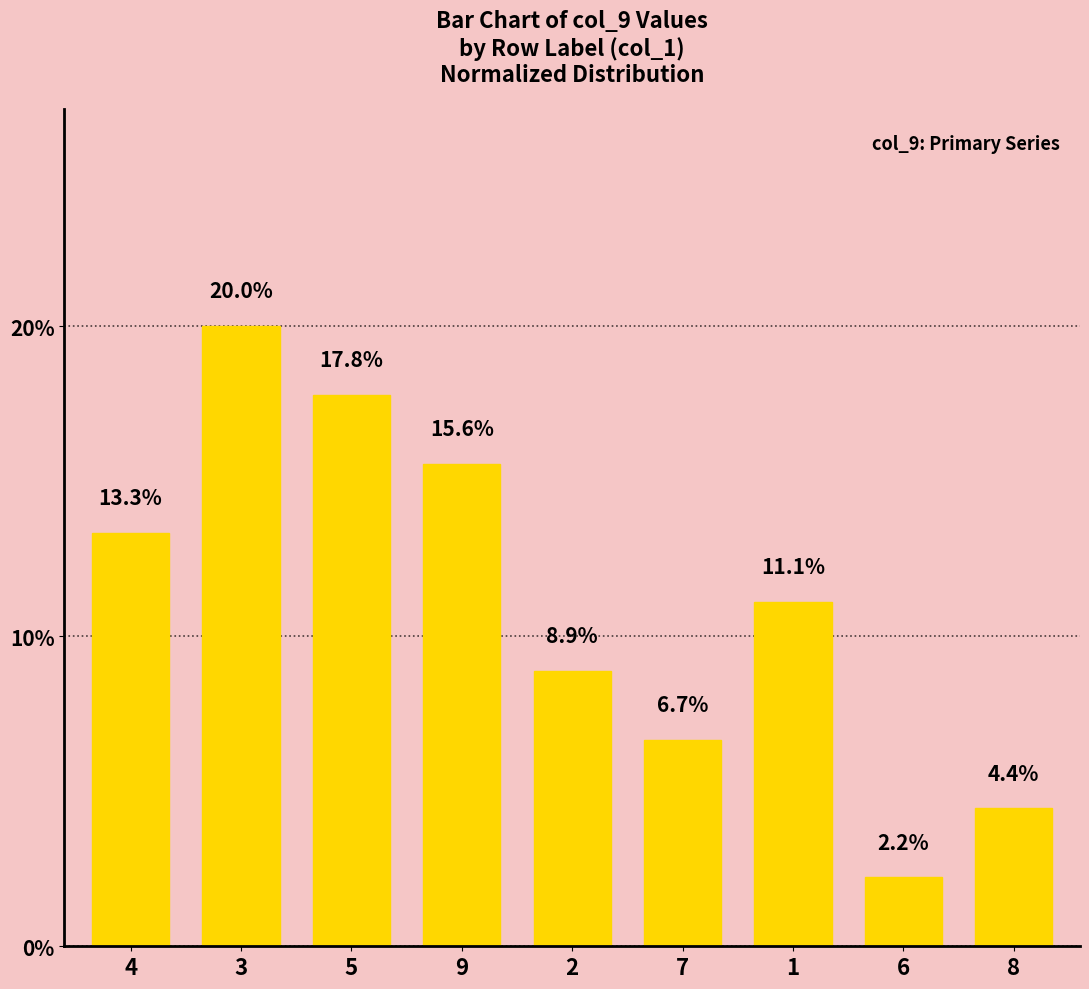

What is the difference between the maximum and minimum values?

17.8